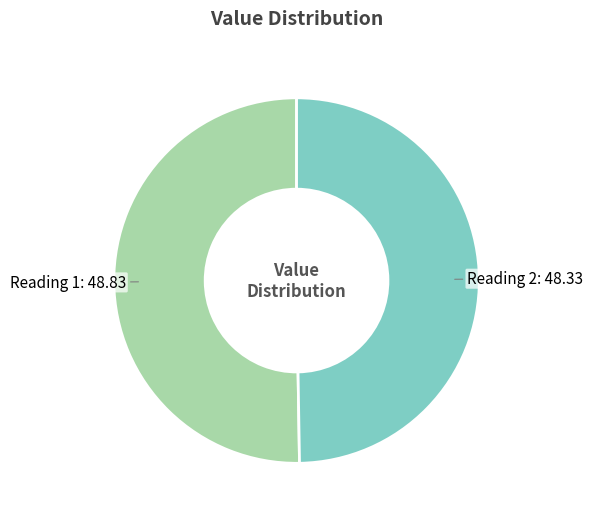

How many segments does this pie chart have?

2